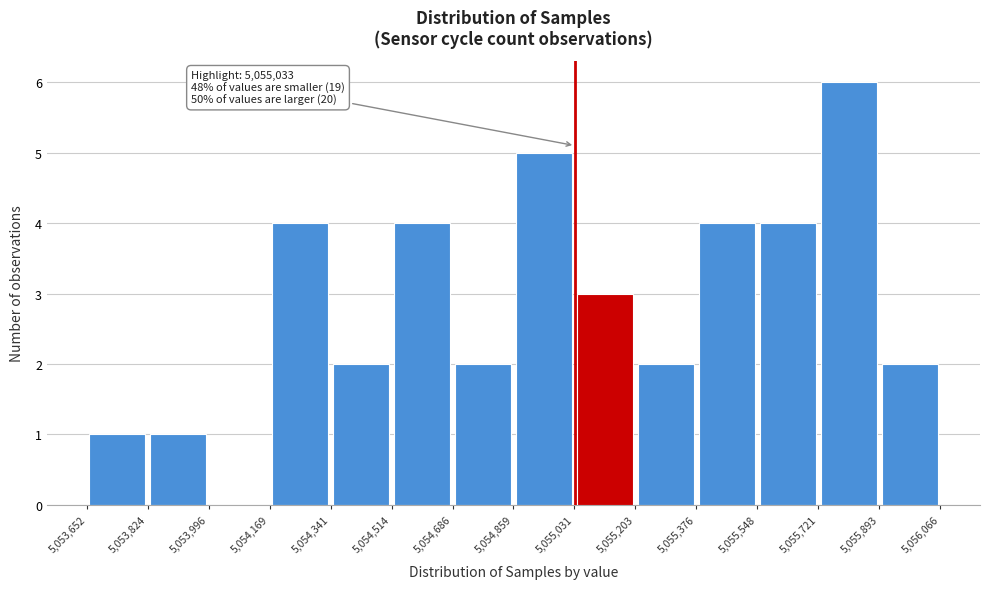

Over which range of the x-axis is the bar tallest?

5,055,721 to 5,055,893